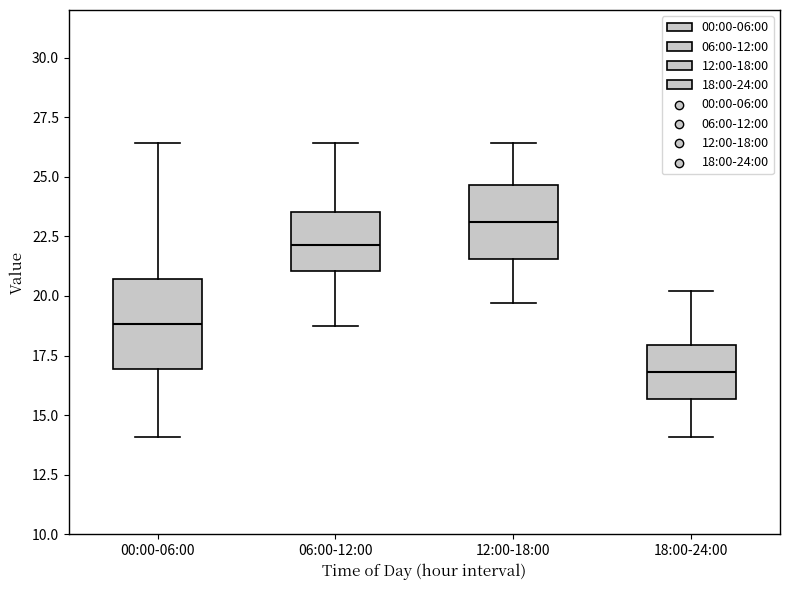

Comparing the boxes themselves (not the whiskers), which one is the tallest?

00:00-06:00